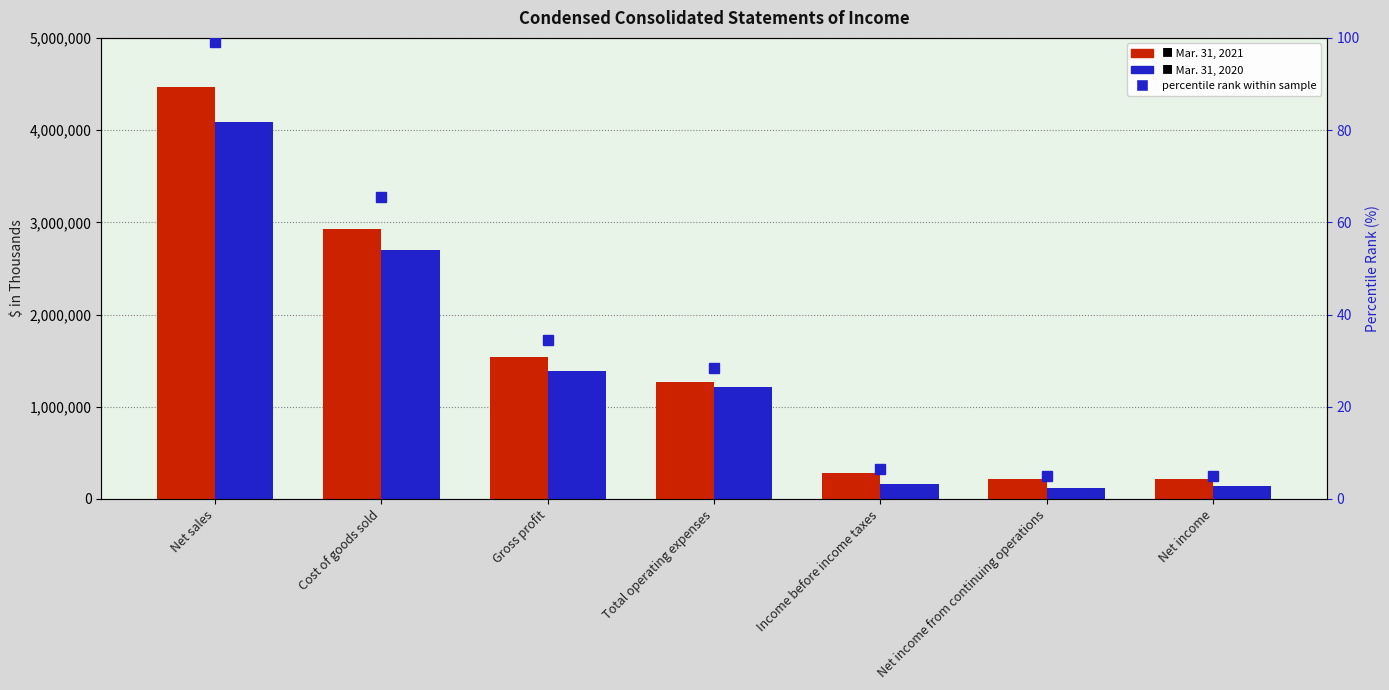

Does the chart contain stacked bars?

No